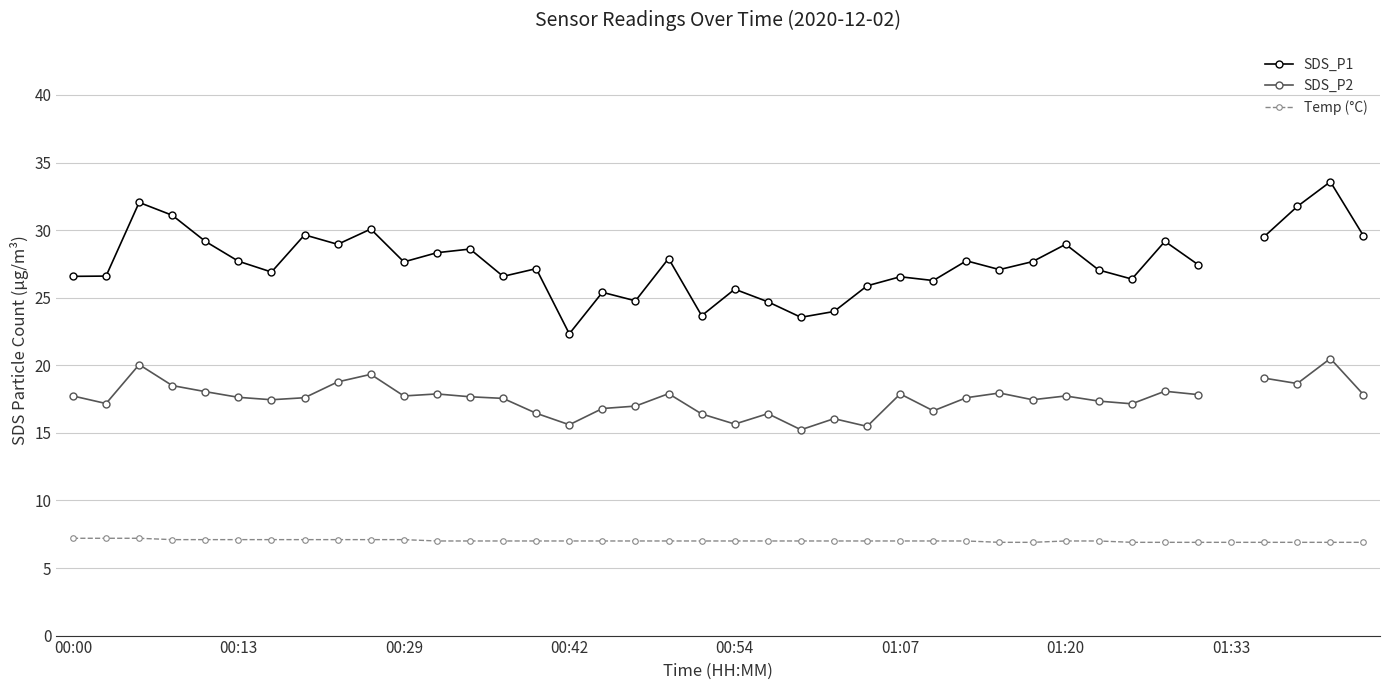

What is the difference between the highest and lowest values at 17?

17.8